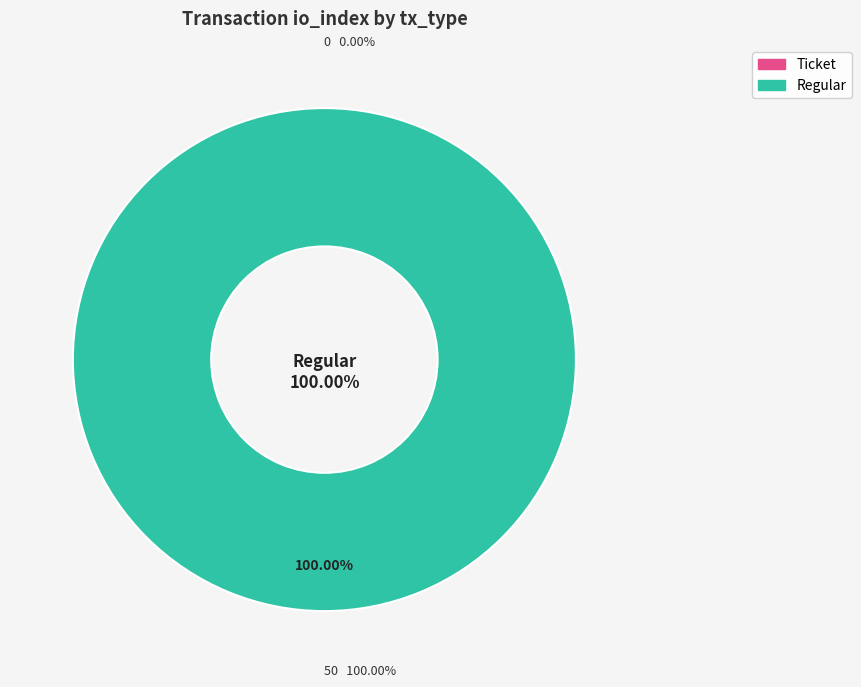

How many slices are in this pie chart?

2